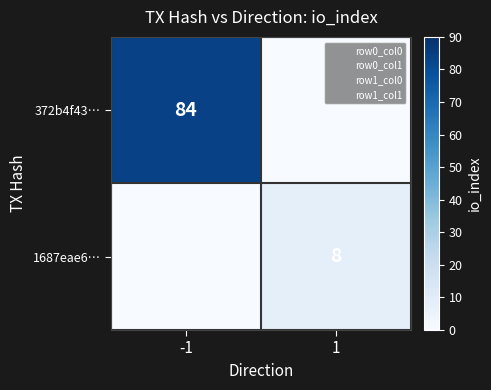

At which category is the sum across all series the highest?

-1